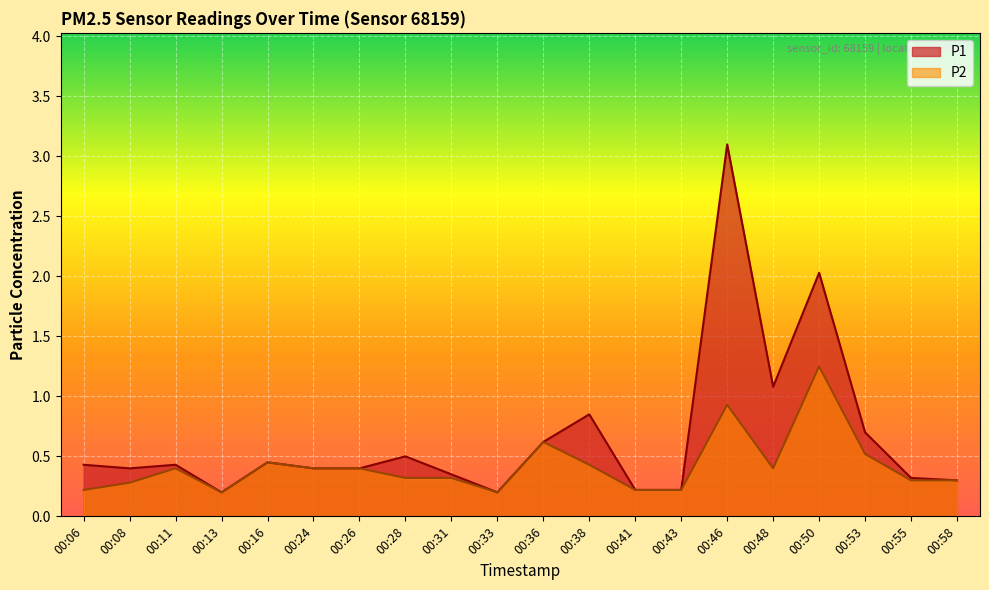

At how many categories does at least one series exceed 2?

2